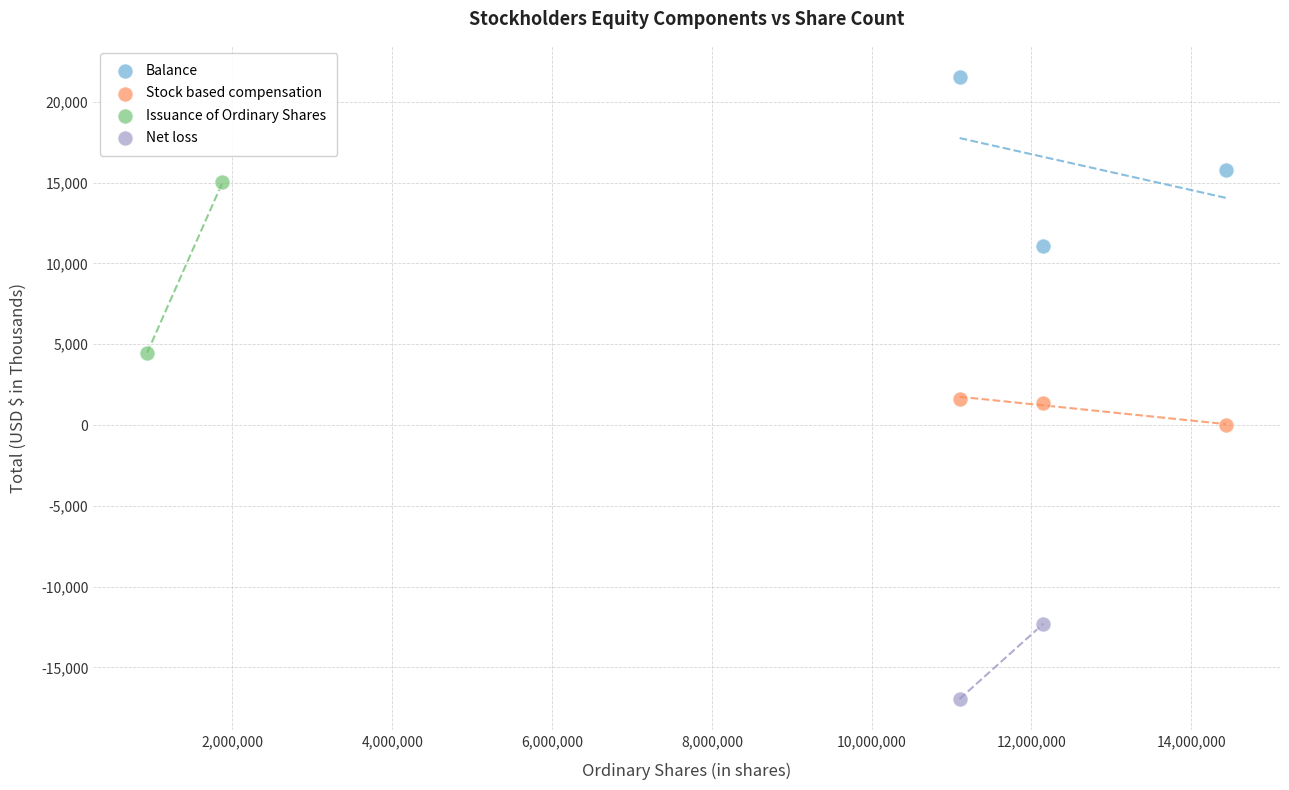

Which series contains the lowest Y value?

Net loss